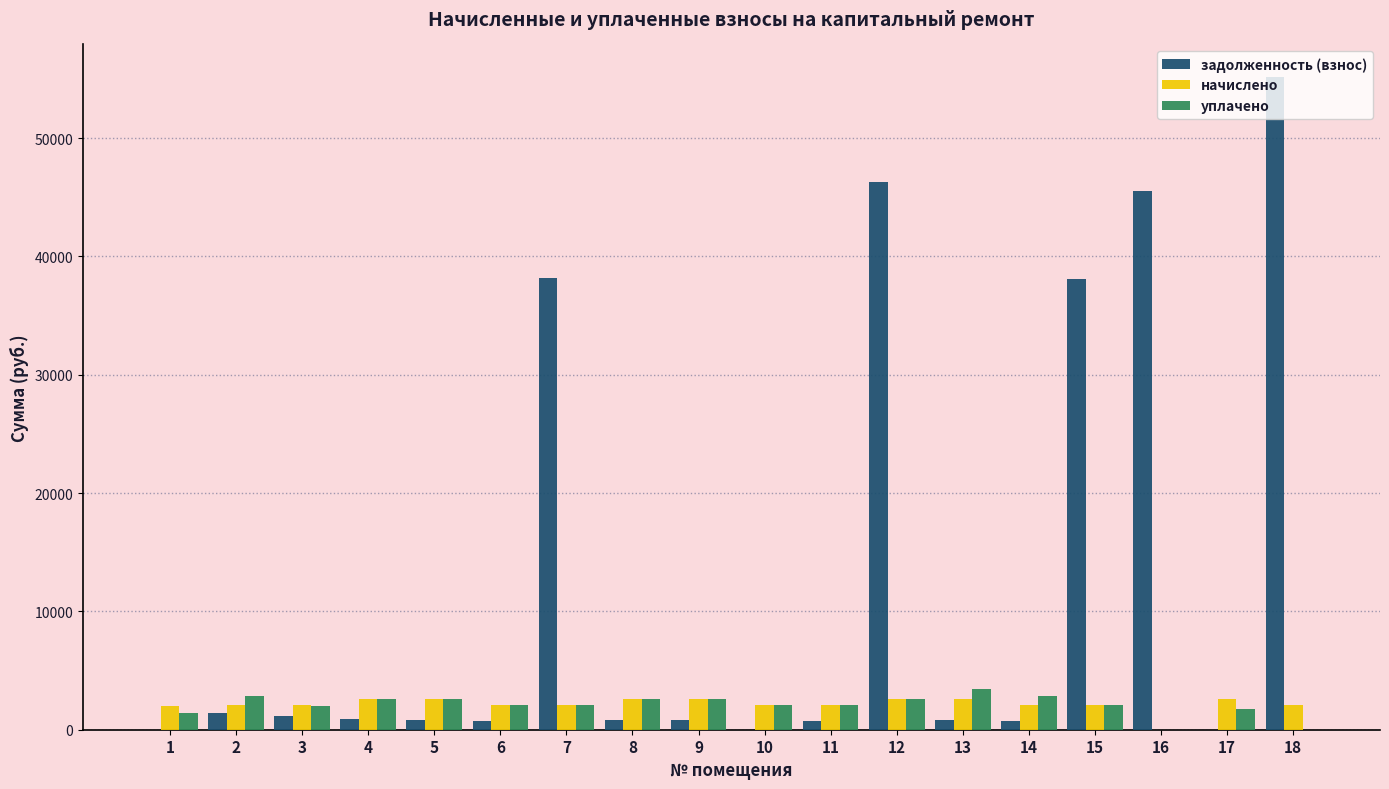

Is it true that задолженность (взнос) equals 98460.9 at 18?

False